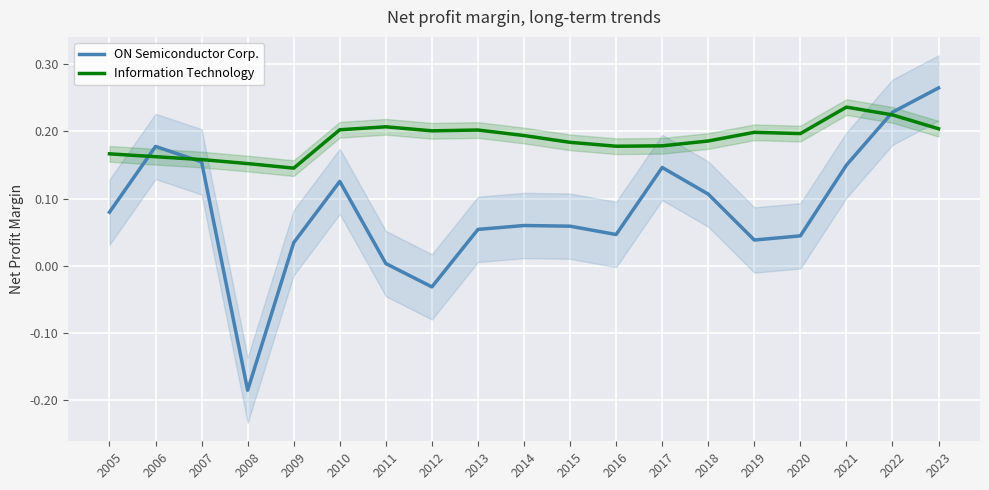

What is the difference between the second highest and second lowest values in the ON Semiconductor Corp. series?

0.3